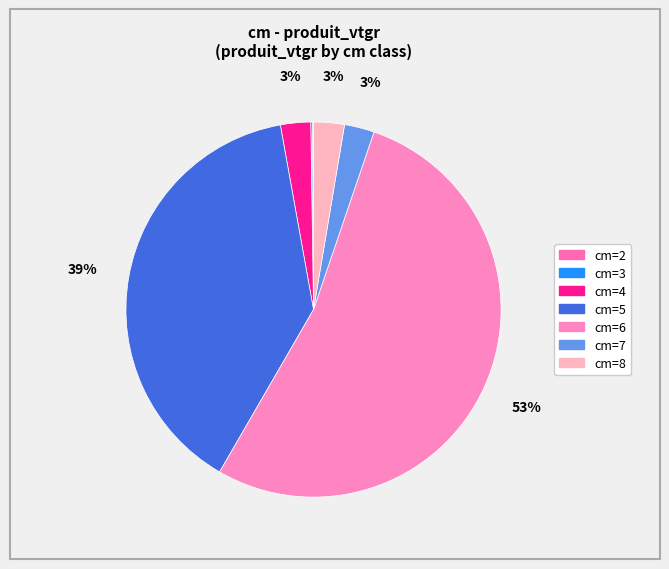

Count the number of slices in the pie.

7